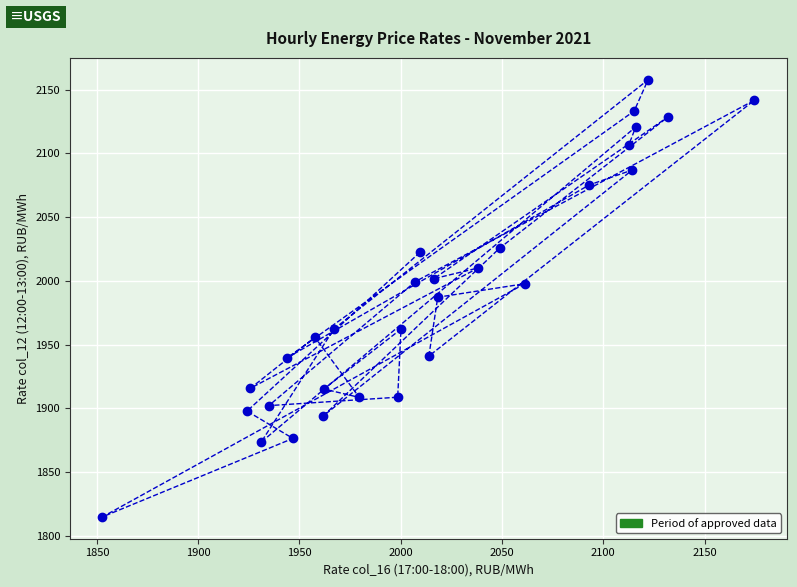

What is the range of X values (max minus min)?

321.9